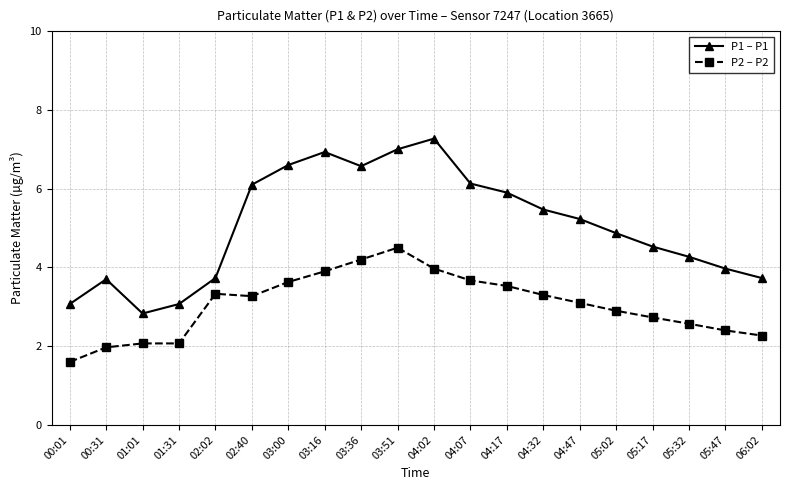

Is this an area chart (filled region under the line)?

No